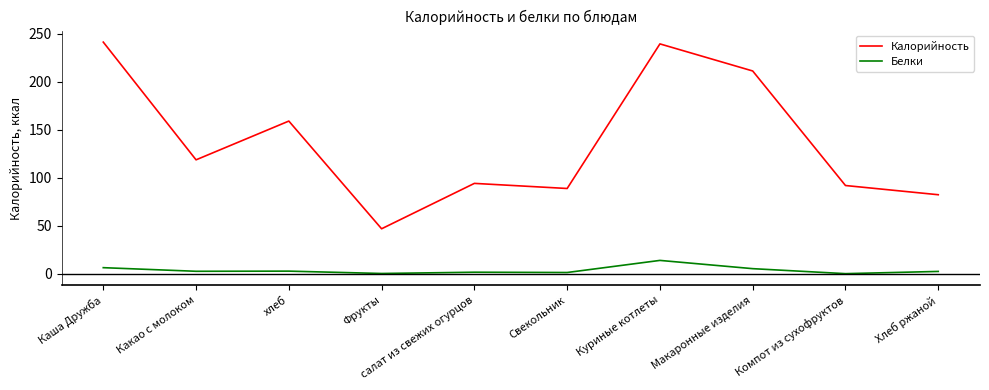

What position from the right is Какао с молоком?

9